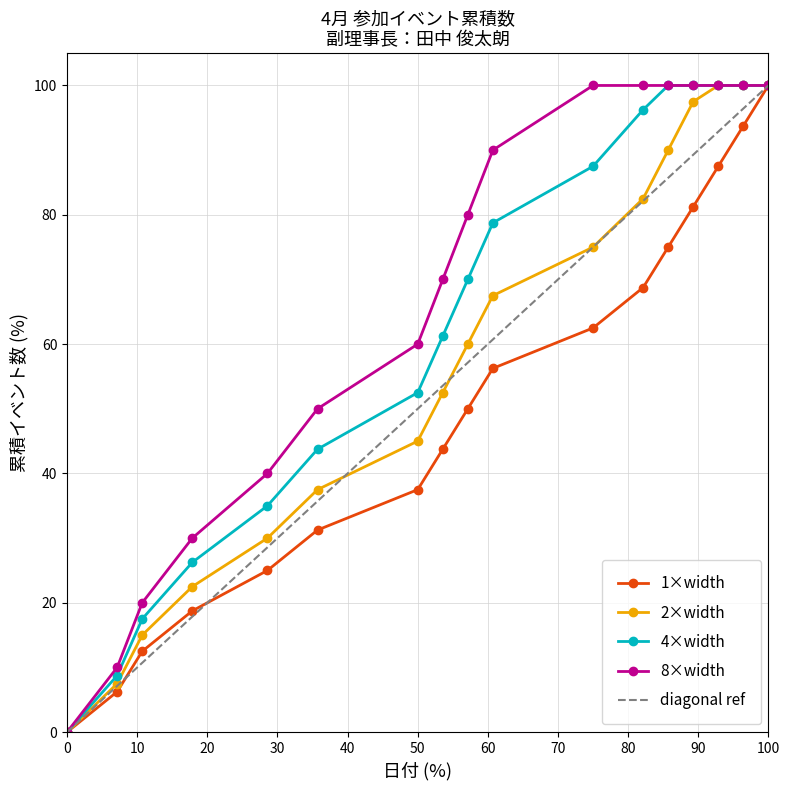

Is it true that 累積イベント数 equals 35.4 at 27?

False